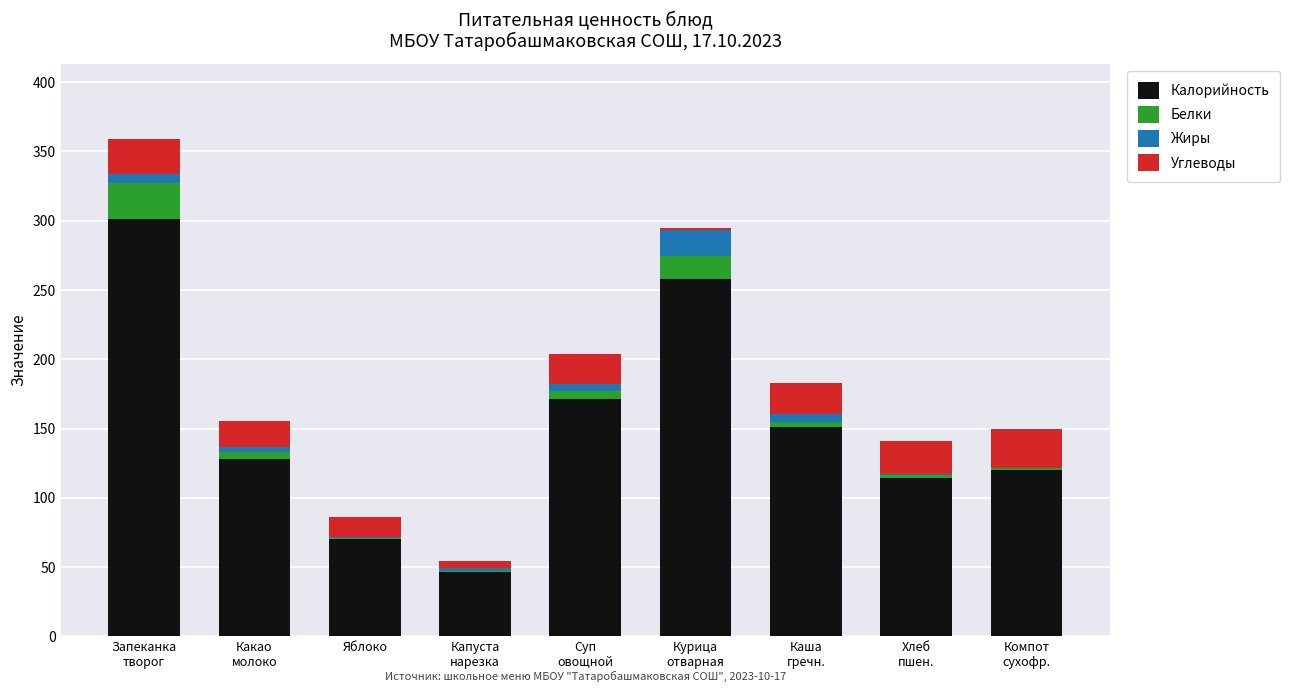

What are all the series names shown in the legend?

Калорийность, Белки, Жиры, Углеводы